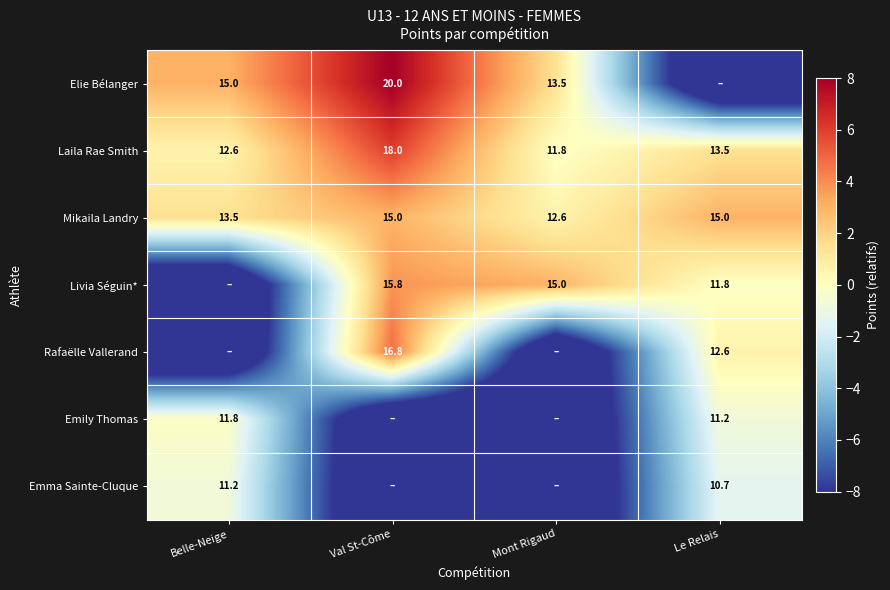

What is the average value of the Laila Rae Smith series?

14.0